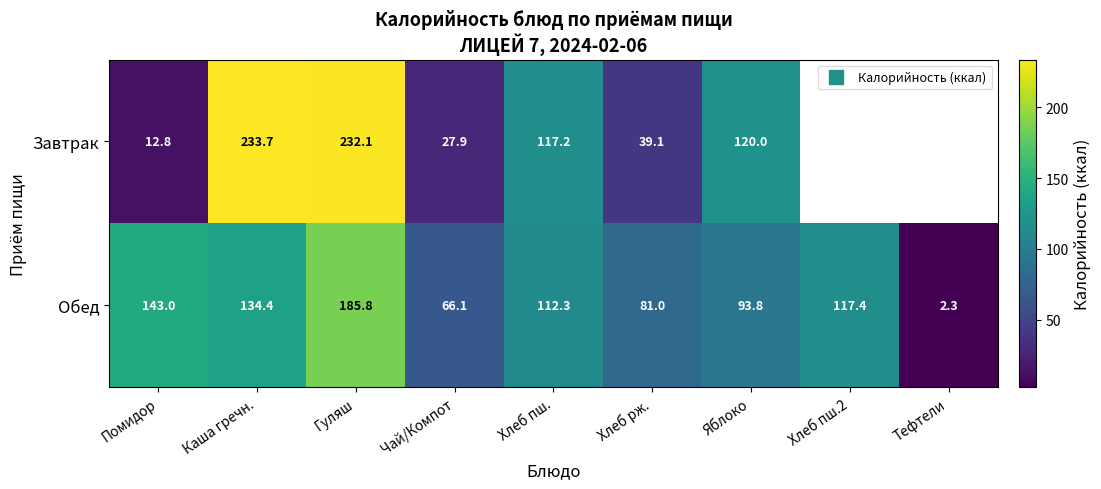

Which series has the largest total across all categories?

Обед